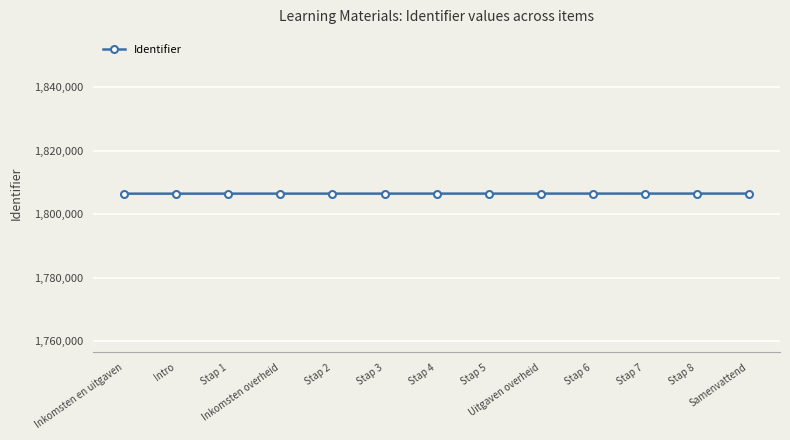

The chart shows a value of 1806551 at Stap 4. True or false?

True